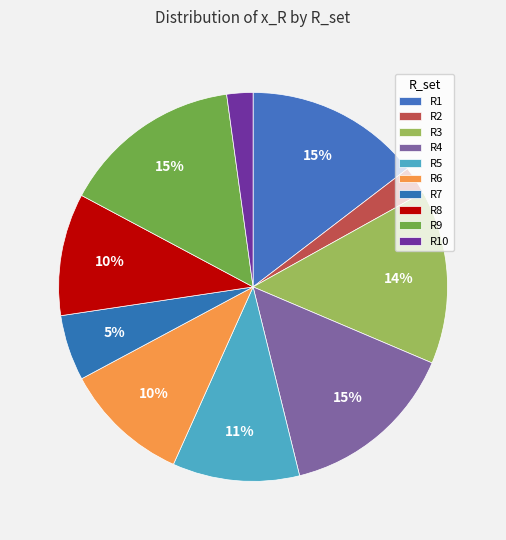

Count the number of slices in the pie.

10